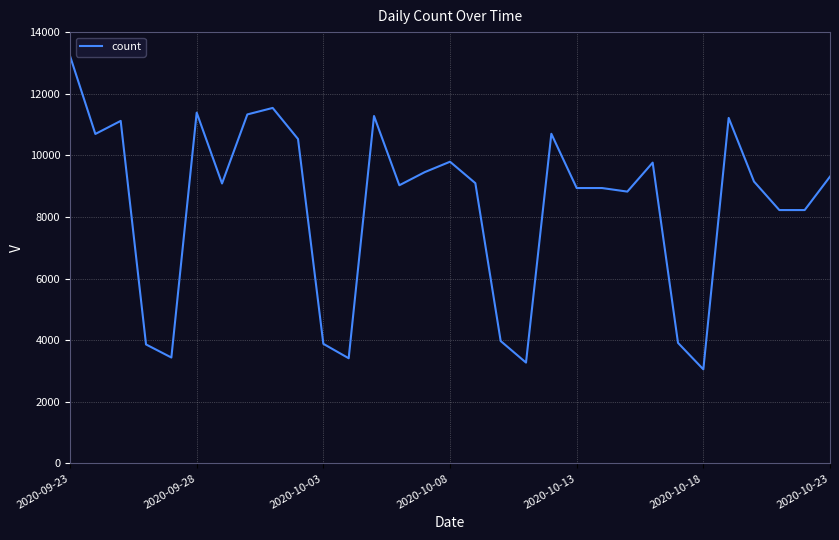

What is the maximum value shown in the chart?

13225